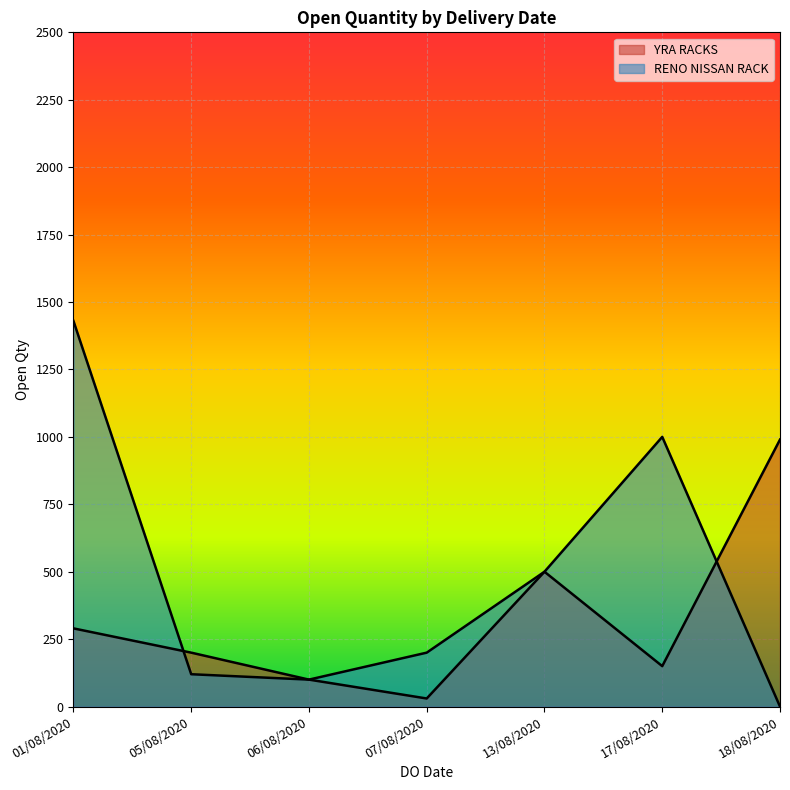

At how many categories does at least one series exceed 1192?

1